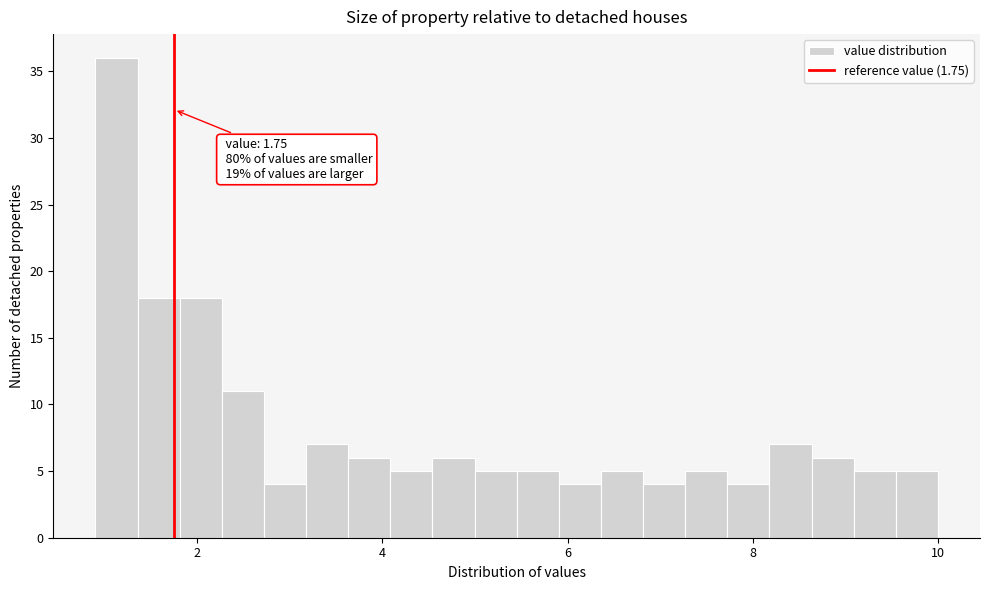

Around what value on the x-axis is the tallest bar? Give the approximate position of its centre, as read against the axis.

1.2